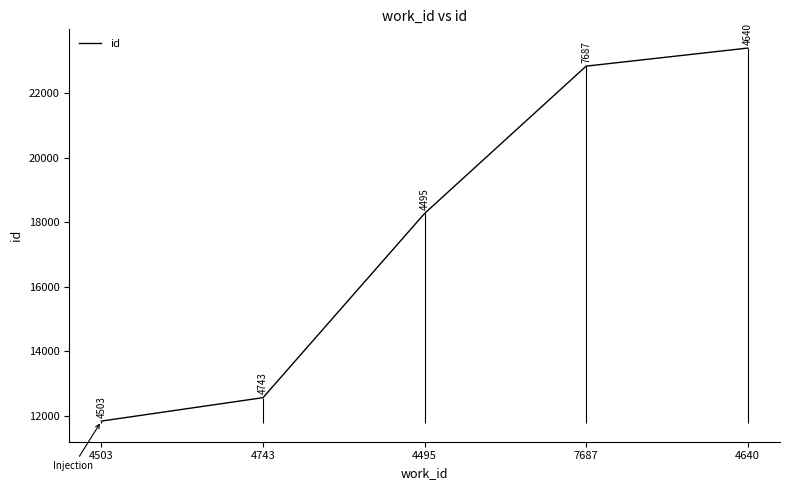

Is it true that the value at 4503 is 11833?

True